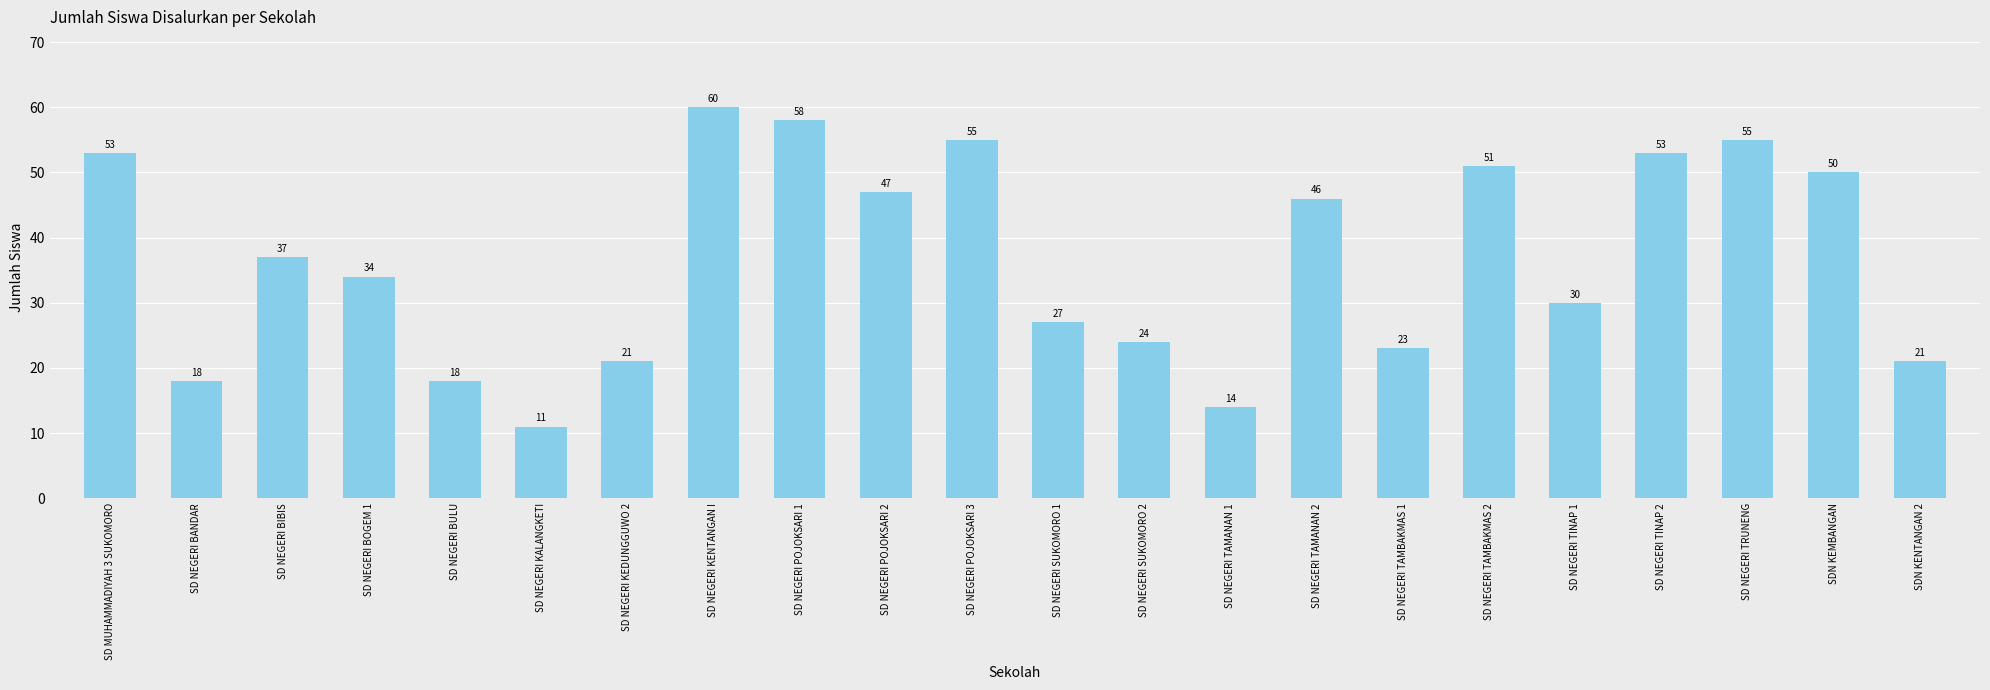

What is the average value?

37